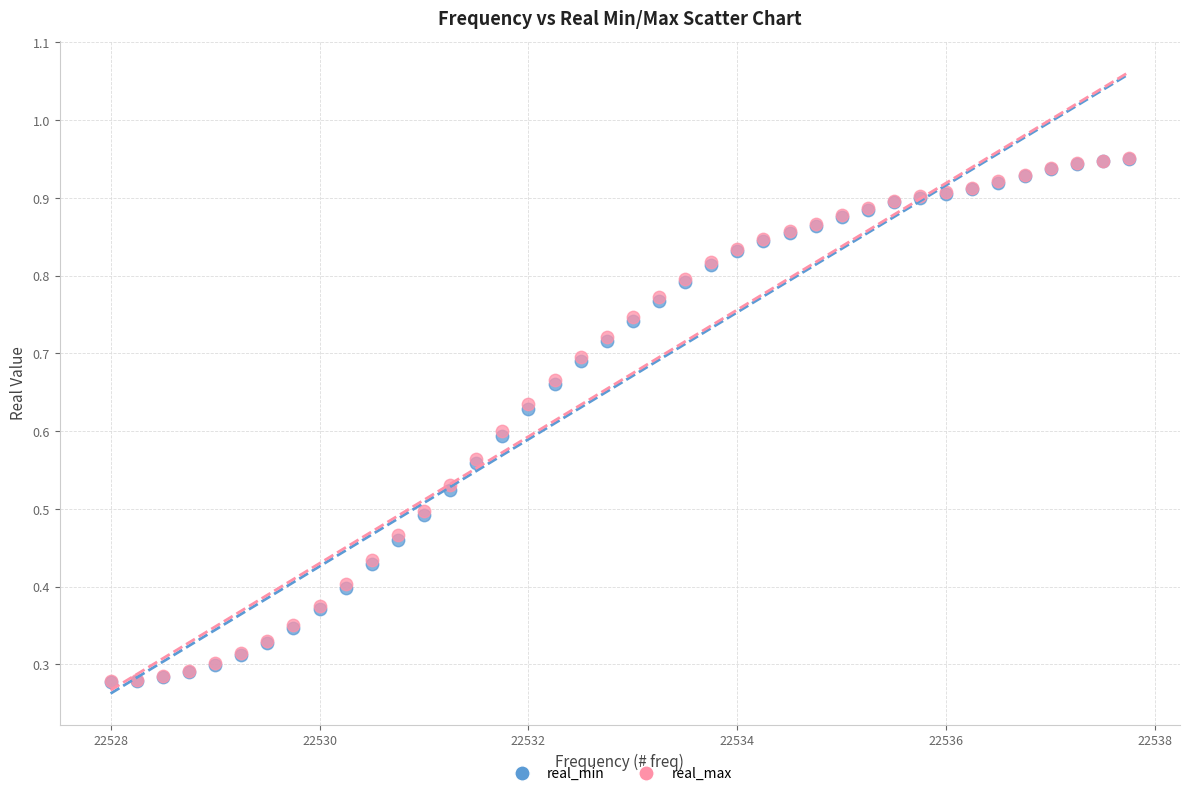

What are all the series names shown in the legend?

real_min, real_max